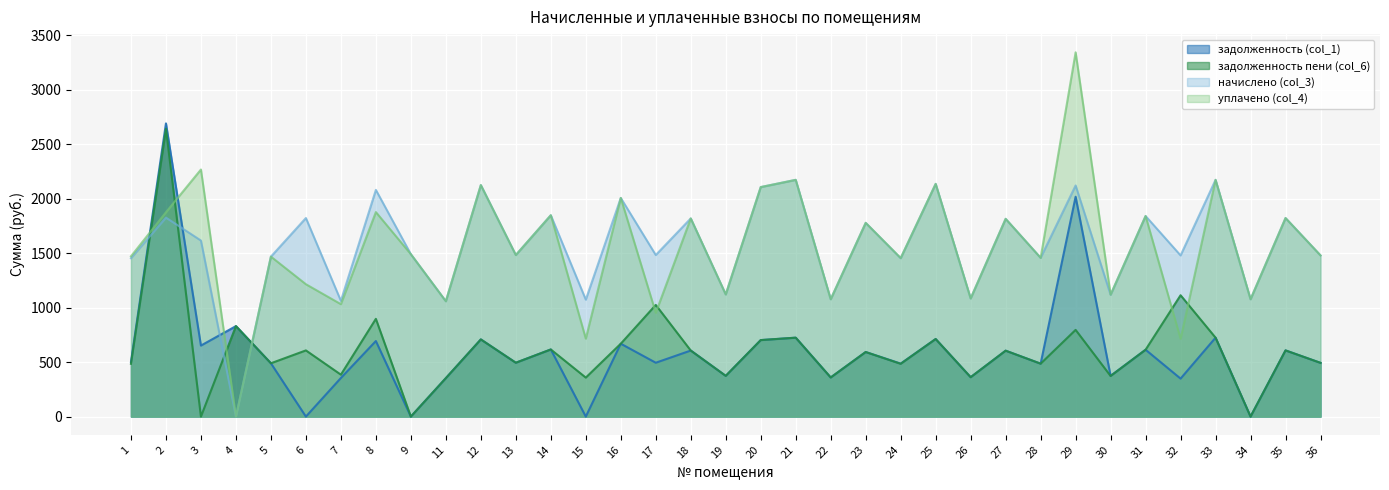

How many data points in задолженность пени (col_6) are above 604?

18